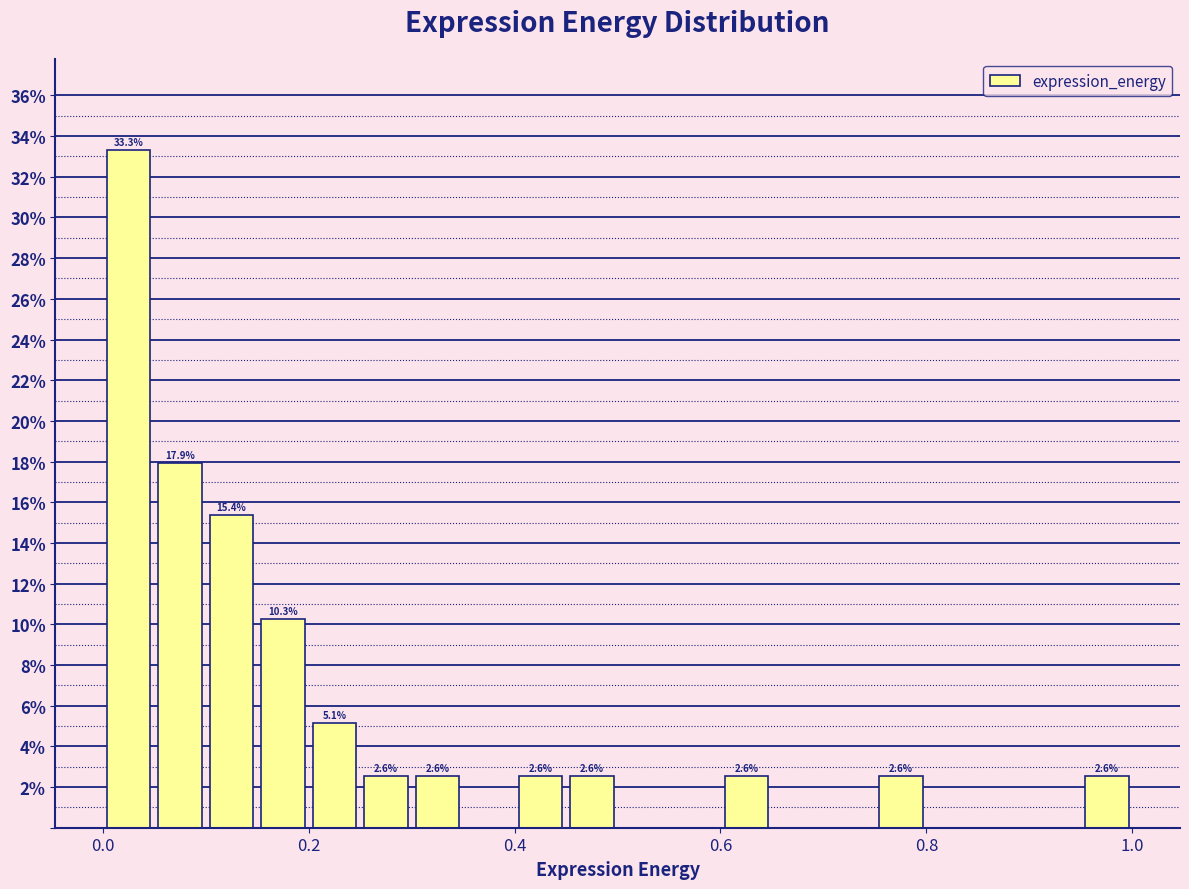

Around what value on the x-axis is the tallest bar? Give the approximate position of its centre, as read against the axis.

0.02